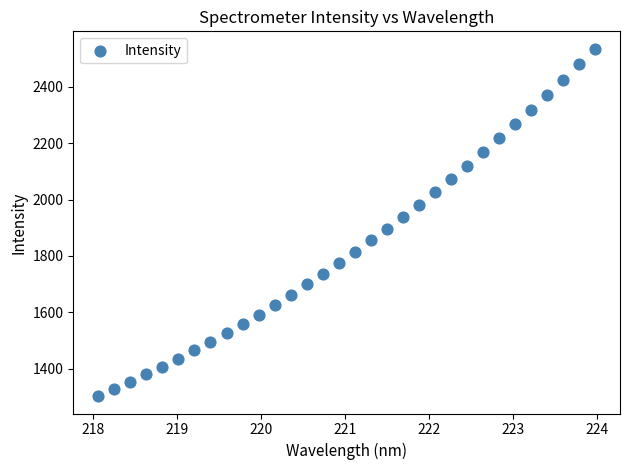

What is the range of Y values (max minus min)?

1233.2